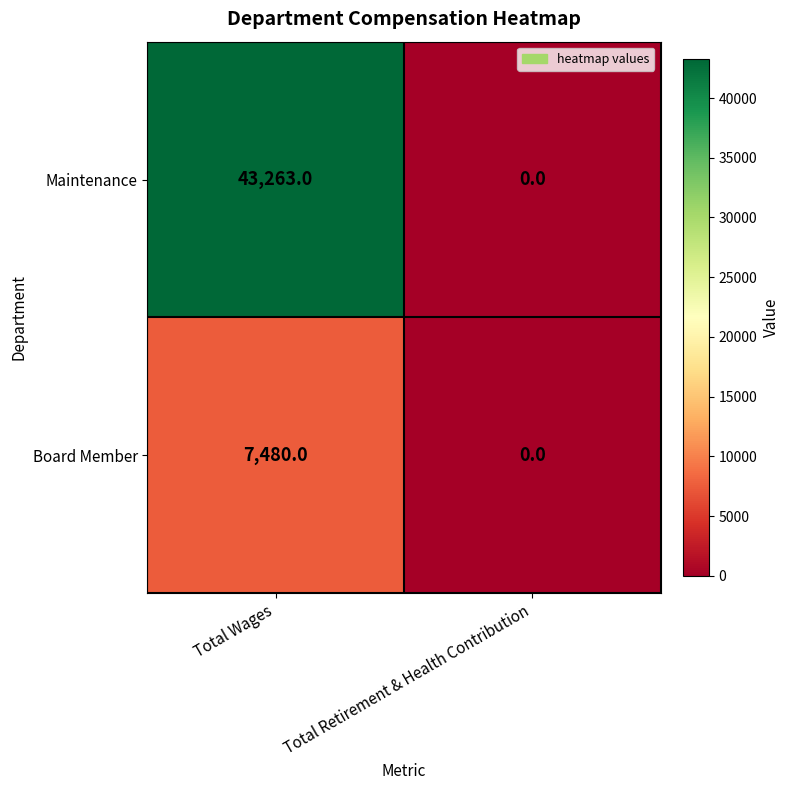

Rank the series at Total Wages from lowest to highest value.

Board Member, Maintenance